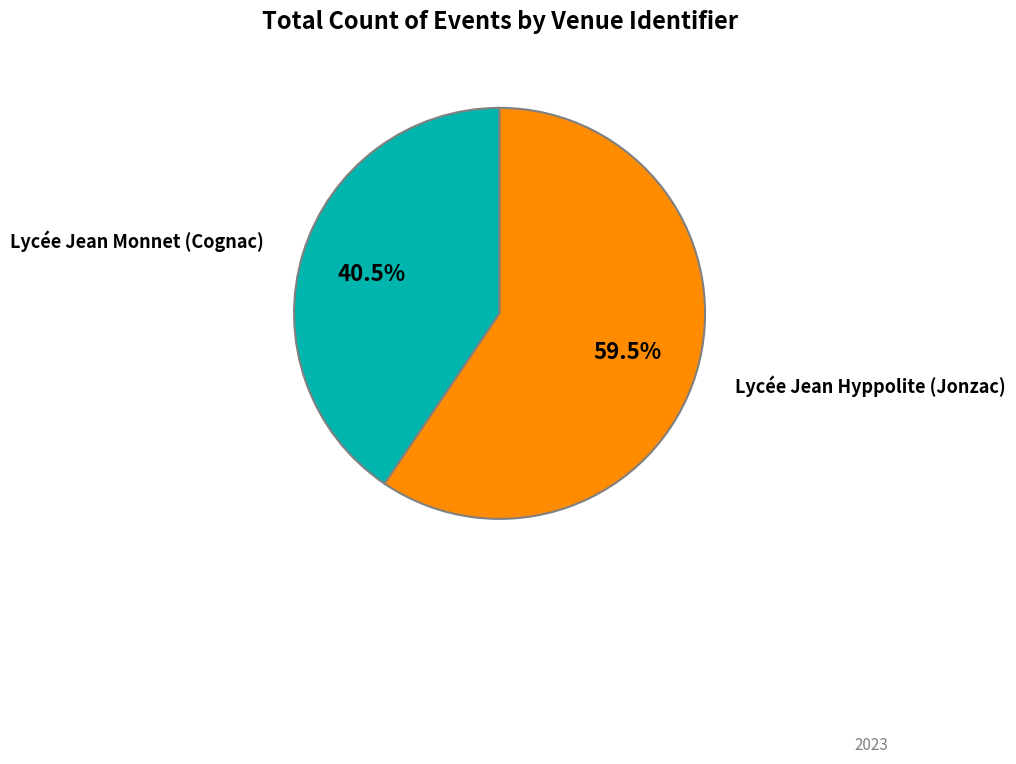

Is it true that Lycée Jean Hyppolite (Jonzac) is 68% of the pie?

False